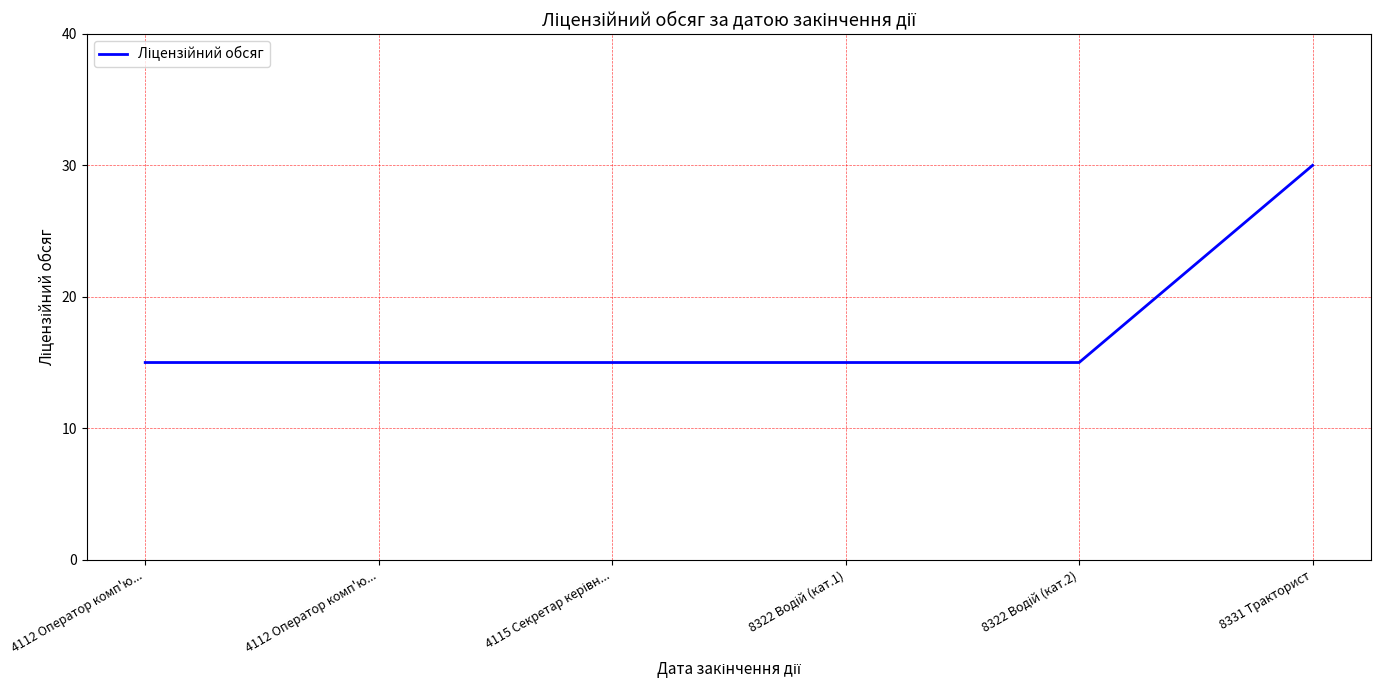

Rank the categories by value from highest to lowest.

8331 Тракторист, 4112 Оператор комп'ю..., 4112 Оператор комп'ю..., 4115 Секретар керівн..., 8322 Водій (кат.1), 8322 Водій (кат.2)